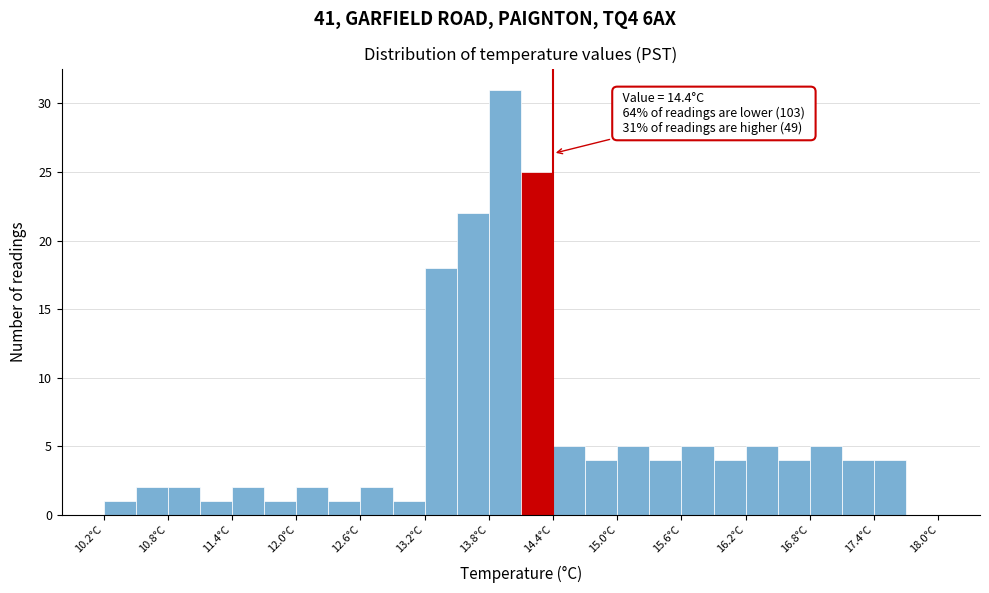

Read against the x-axis, roughly where is the centre of the tallest bar?

14.0